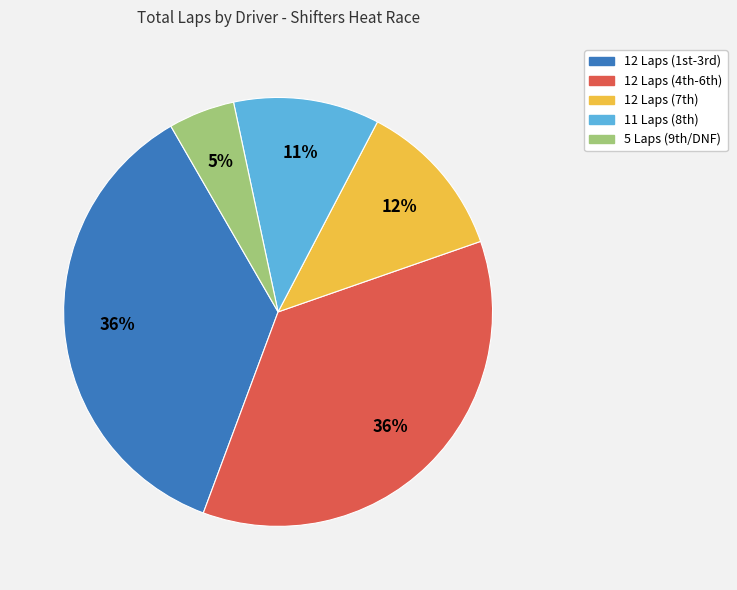

How many segments does this pie chart have?

5